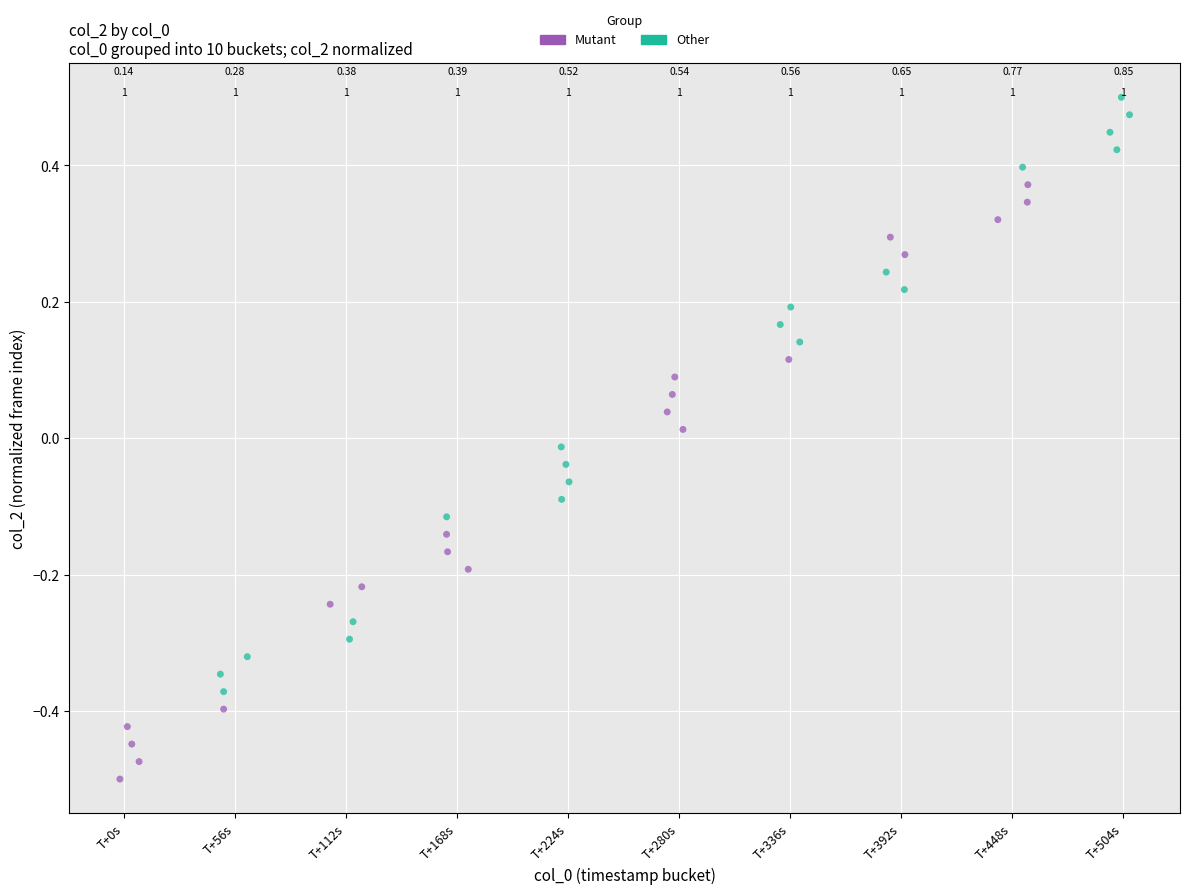

Which series reaches the maximum Y coordinate?

Other